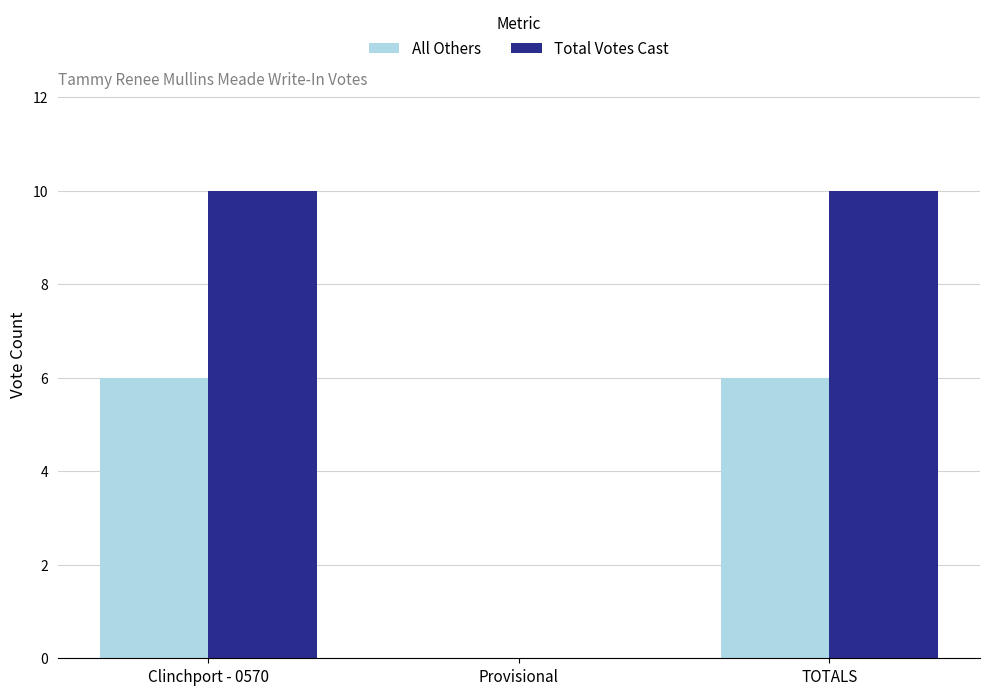

How many groups of bars are there?

3